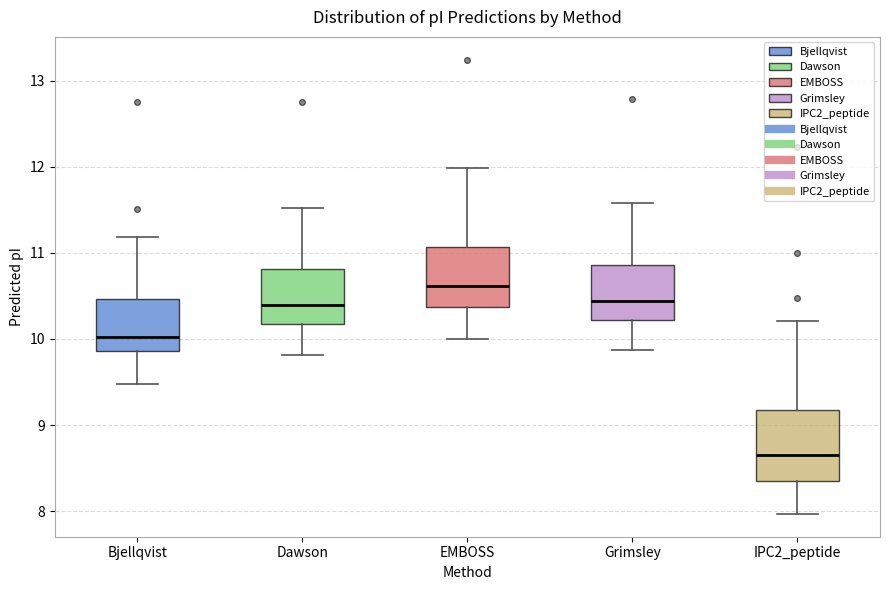

Reading left to right, read every box against the y-axis: the position of its median line, the range the box covers, and the ends of its whiskers. The values are not printed on the chart, so give them approximately, as read against the axis.

Bjellqvist: median 10.0, box 9.9 to 10.5, whiskers 9.5 to 11.2
Dawson: median 10.4, box 10.2 to 10.8, whiskers 9.8 to 11.5
EMBOSS: median 10.6, box 10.4 to 11.1, whiskers 10.0 to 12.0
Grimsley: median 10.4, box 10.2 to 10.9, whiskers 9.9 to 11.6
IPC2_peptide: median 8.6, box 8.4 to 9.2, whiskers 8.0 to 10.2